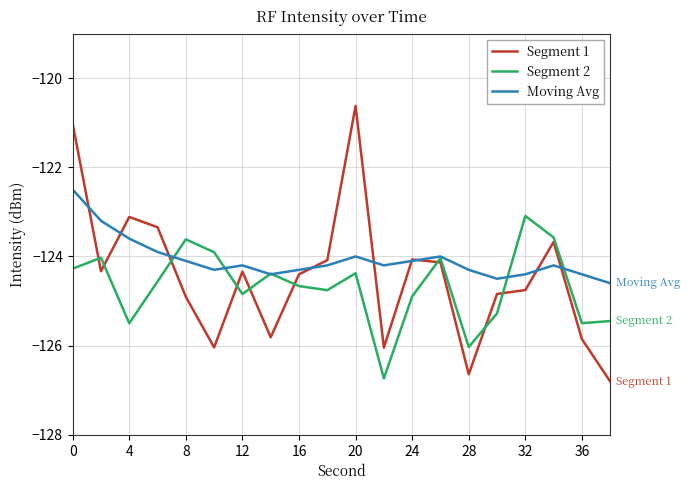

Which series has the largest total across all categories?

Moving Avg